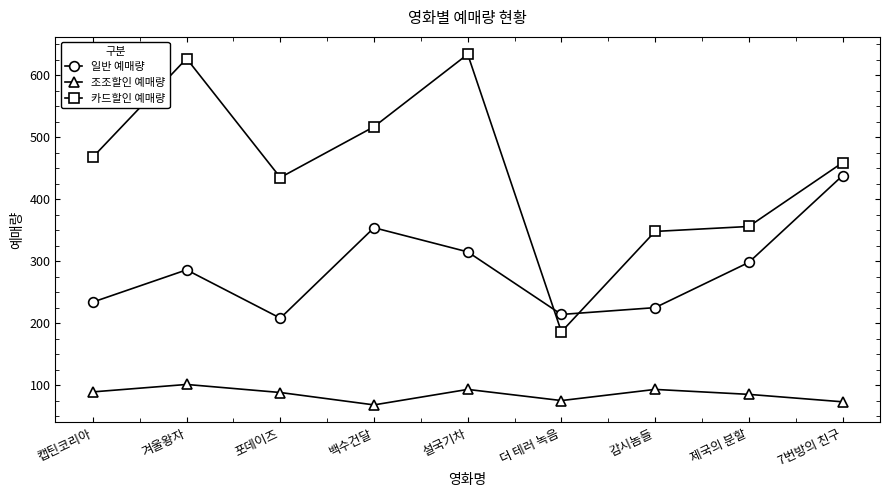

The value of 조조할인 예매량 at 제국의 분할 is 85. True or false?

True